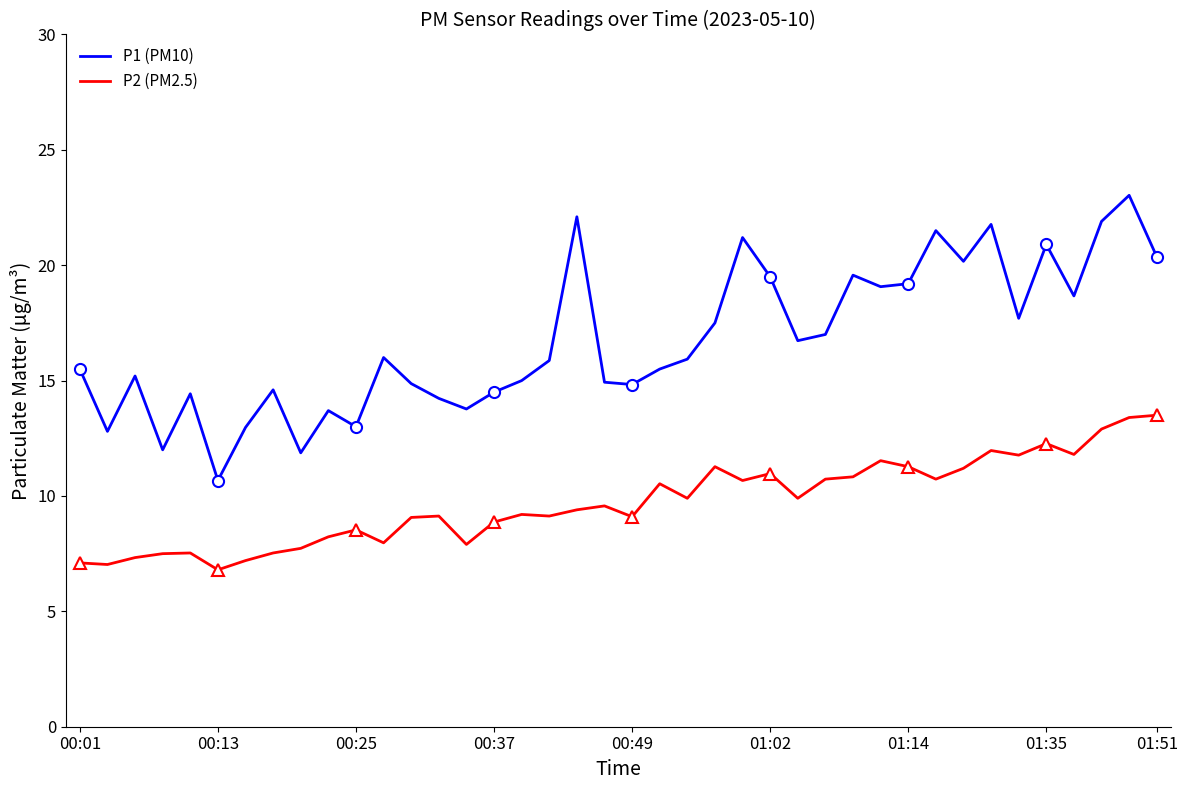

How many lines are shown in the chart?

2